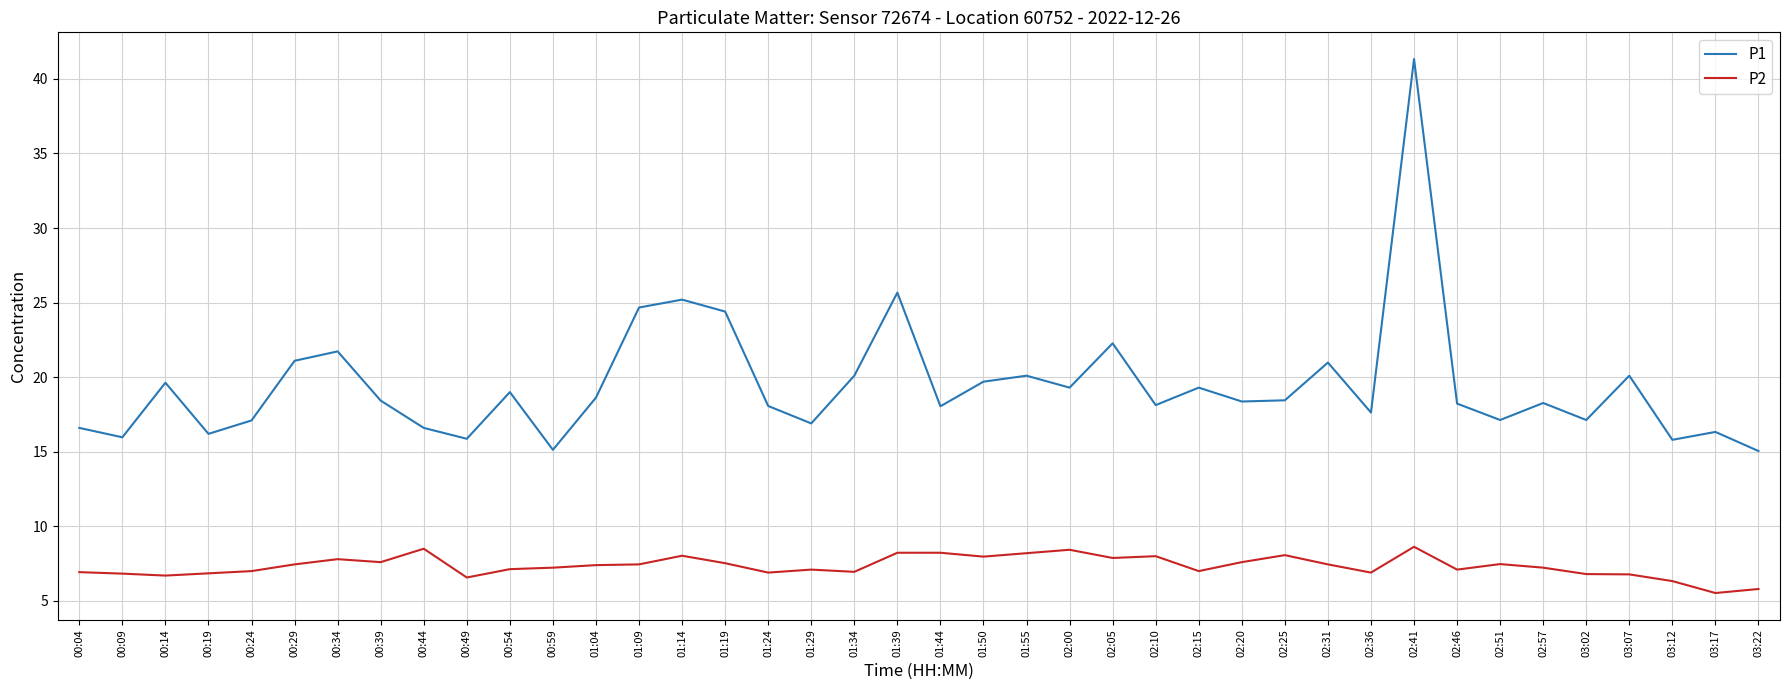

True or false: P1 and P2 intersect in this chart.

False